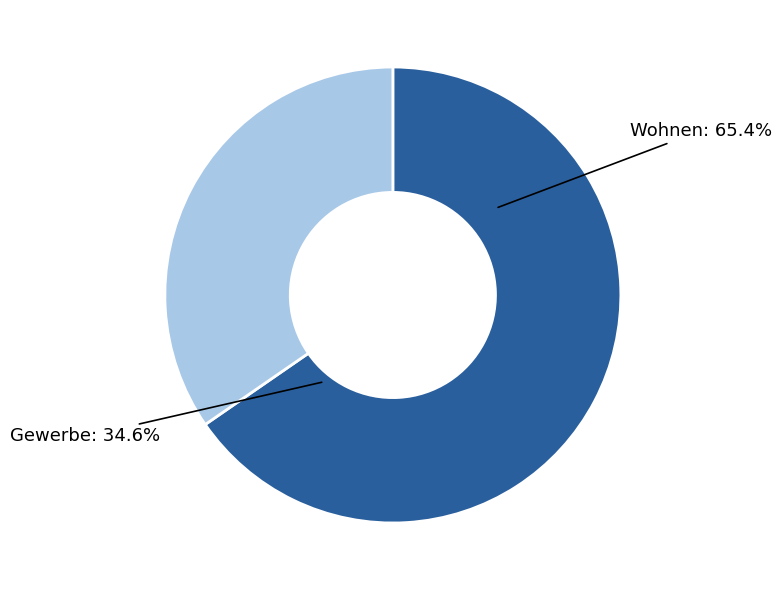

Combined, what portion of the pie is Wohnen and Gewerbe?

100.0%